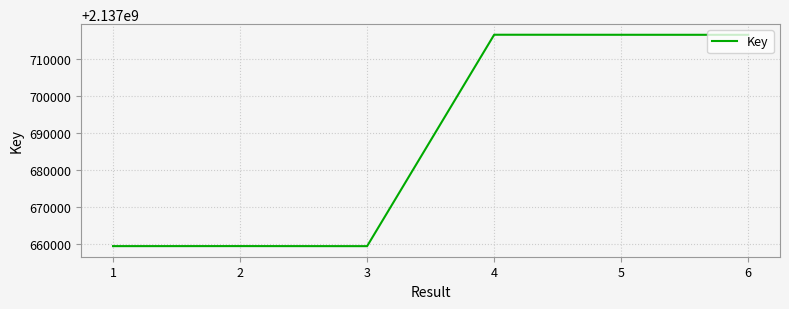

What is the maximum value shown in the chart?

2137716402